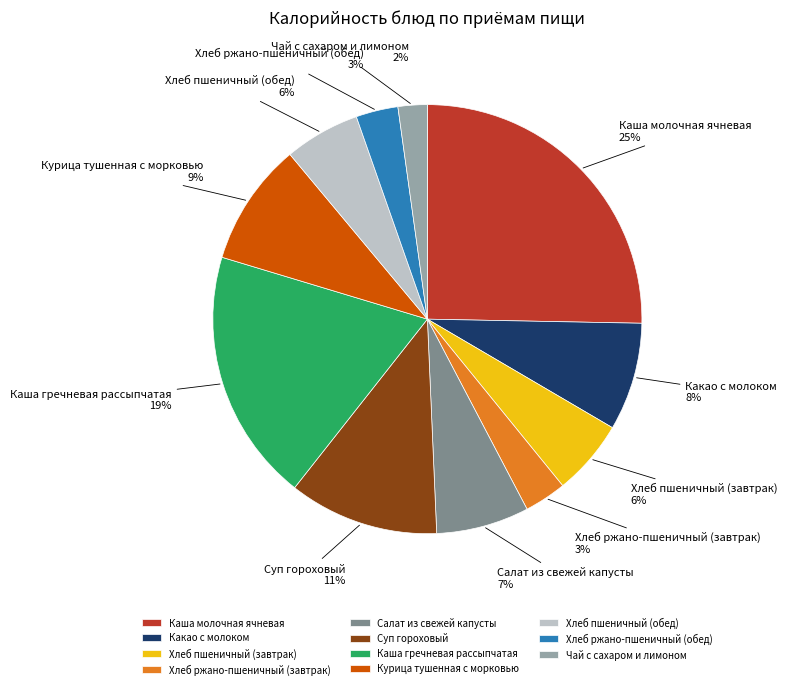

Does Каша гречневая рассыпчатая represent more than half of the total?

No